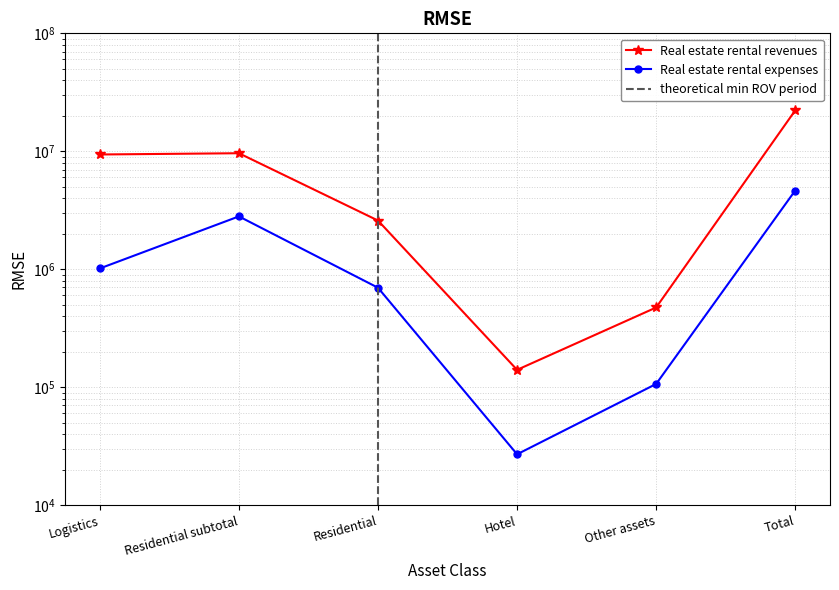

Which has a higher value, Hotel or Residential?

Residential